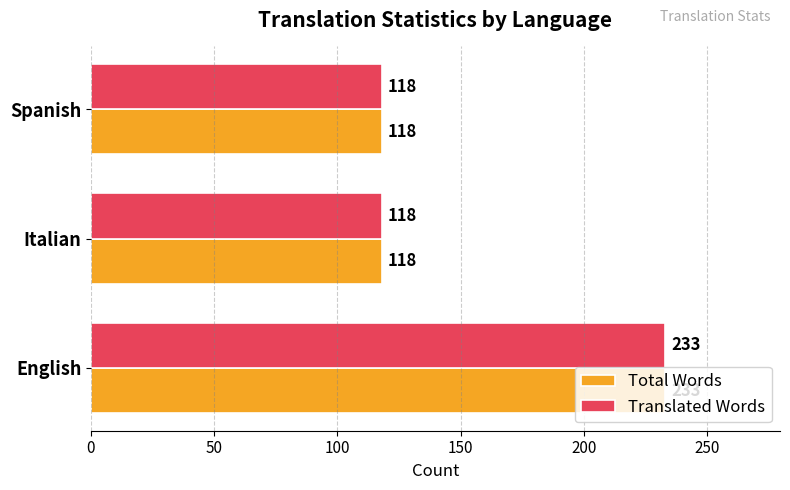

The value of Translated Words at Italian is 118. True or false?

True